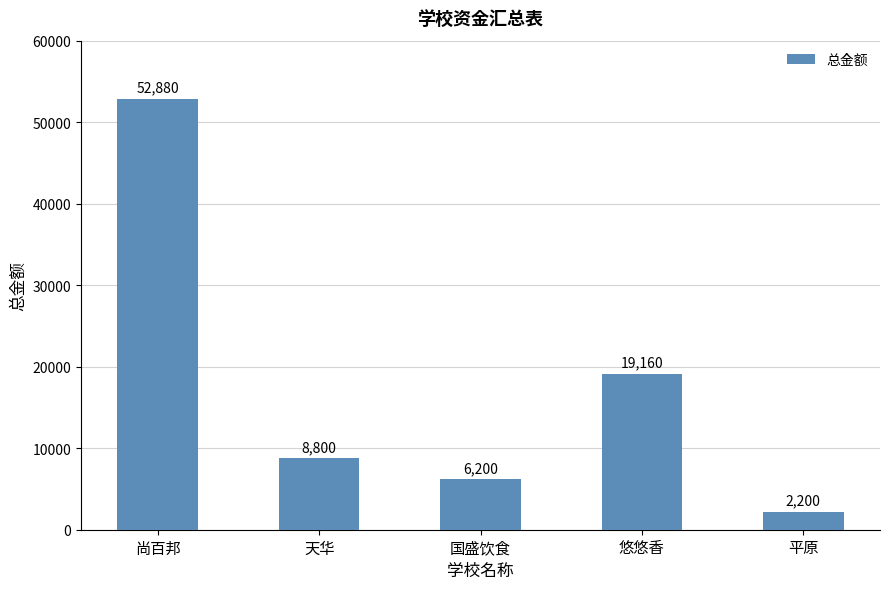

What is the value of the 5th bar from the left?

2200